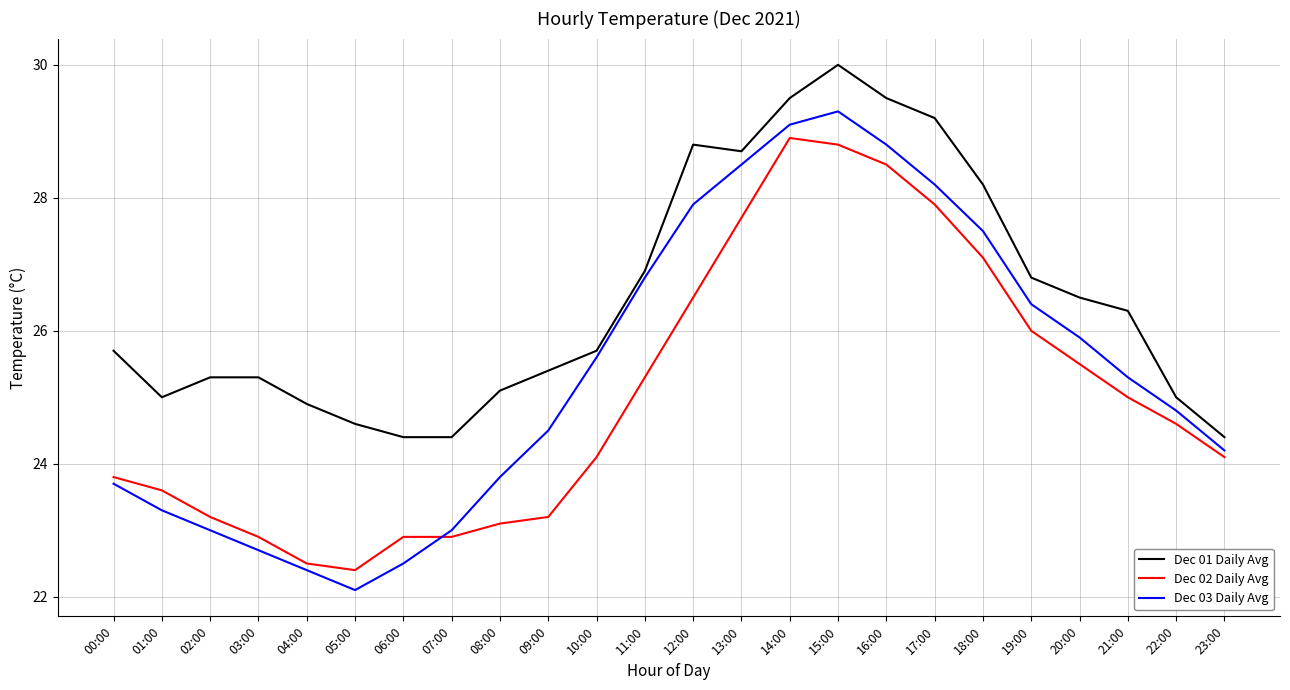

True or false: Dec 03 Daily Avg and Dec 01 Daily Avg intersect in this chart.

False